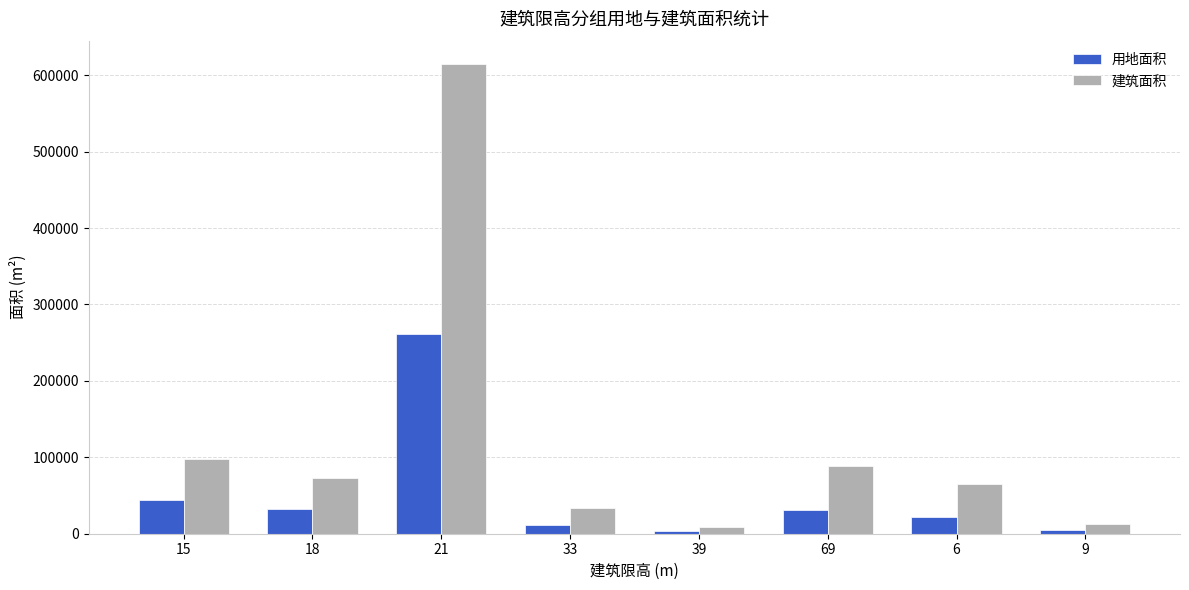

What is the difference between the maximum and minimum values in the 用地面积 series?

258920.4